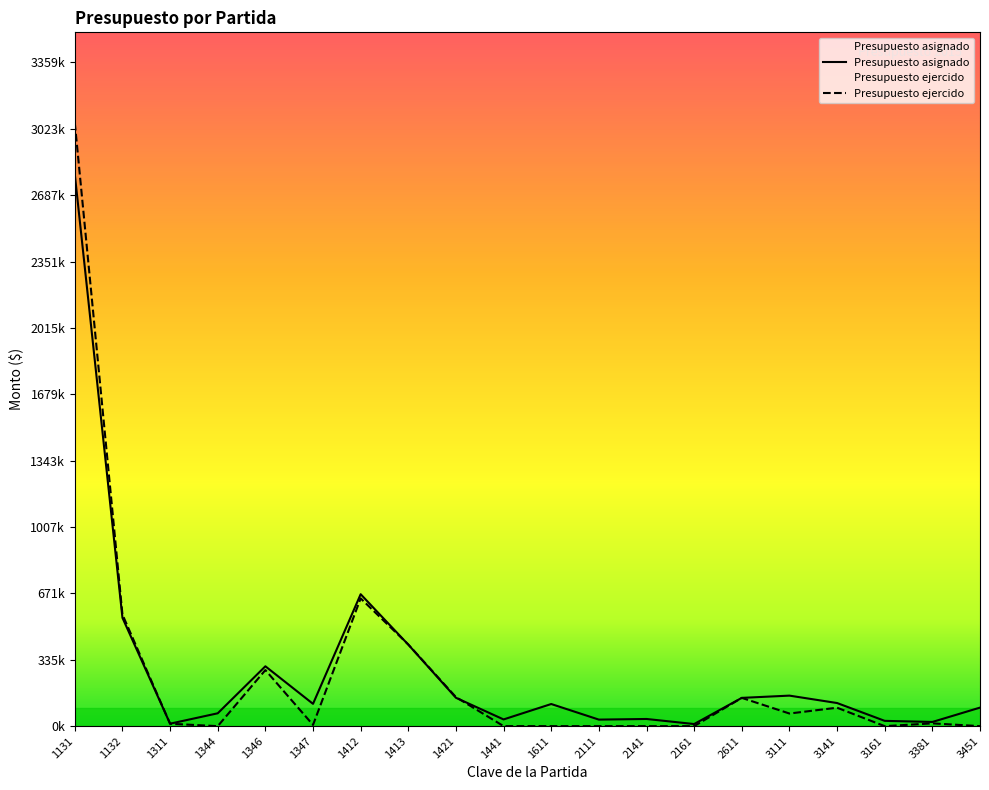

The value of Presupuesto ejercido at 1412 is 993988.8. True or false?

False